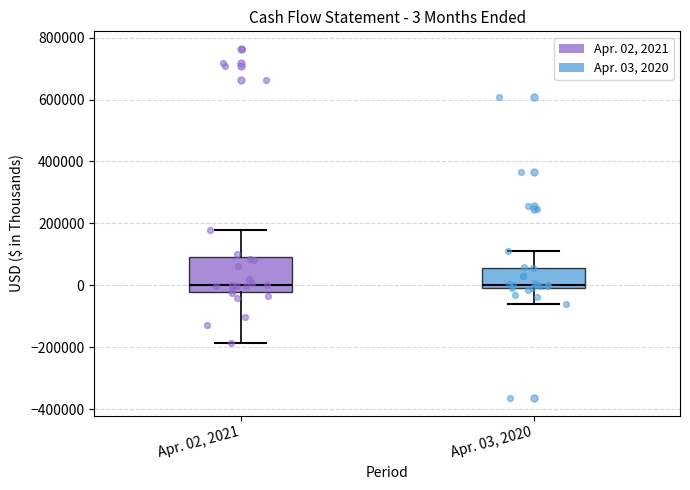

Which box is the tallest, from its lower edge to its upper edge?

Apr. 02, 2021